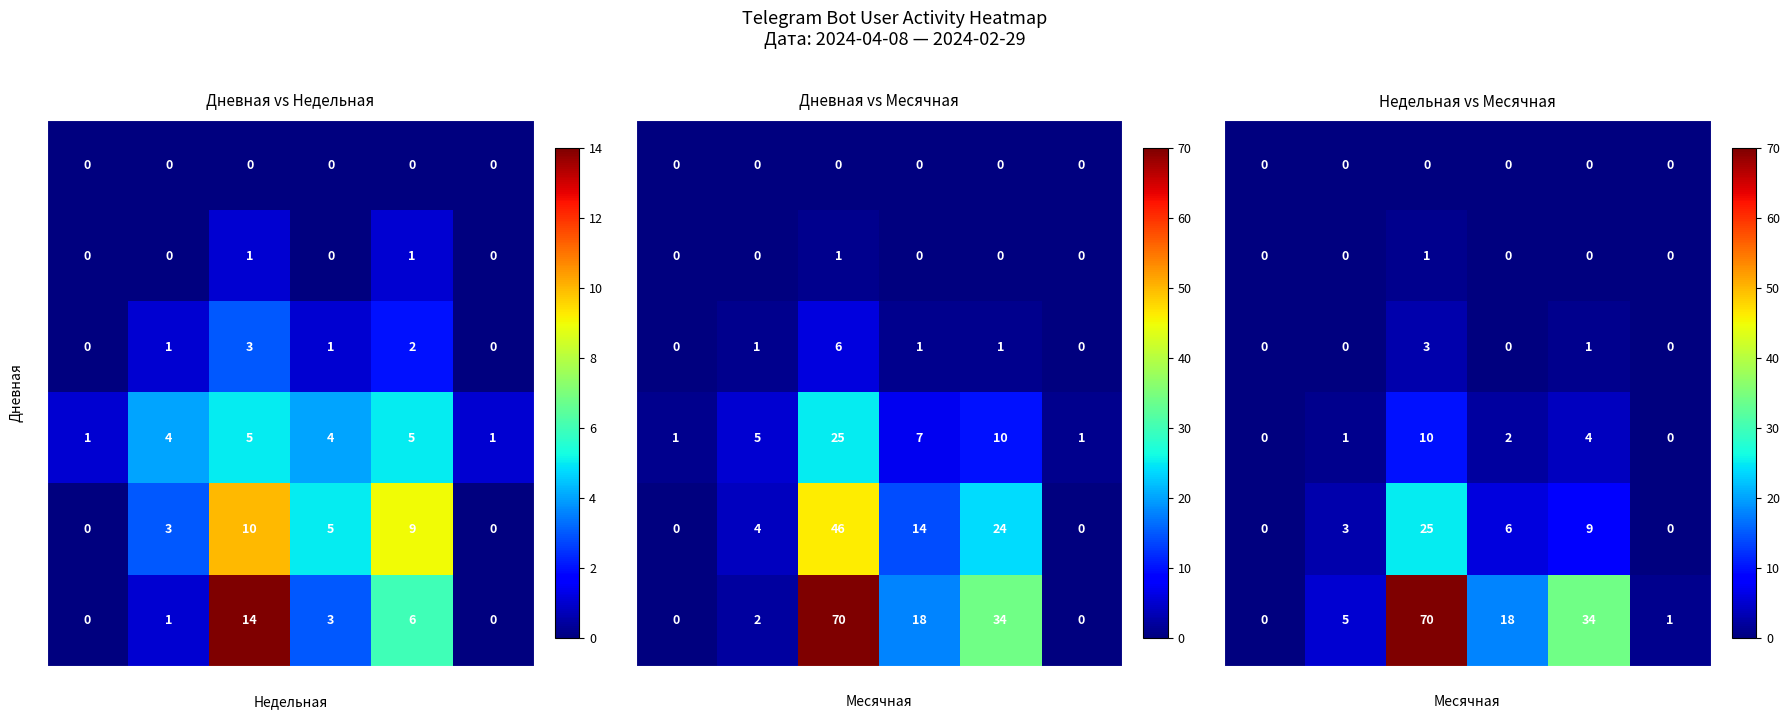

How many data points in 4 are less than 6?

3